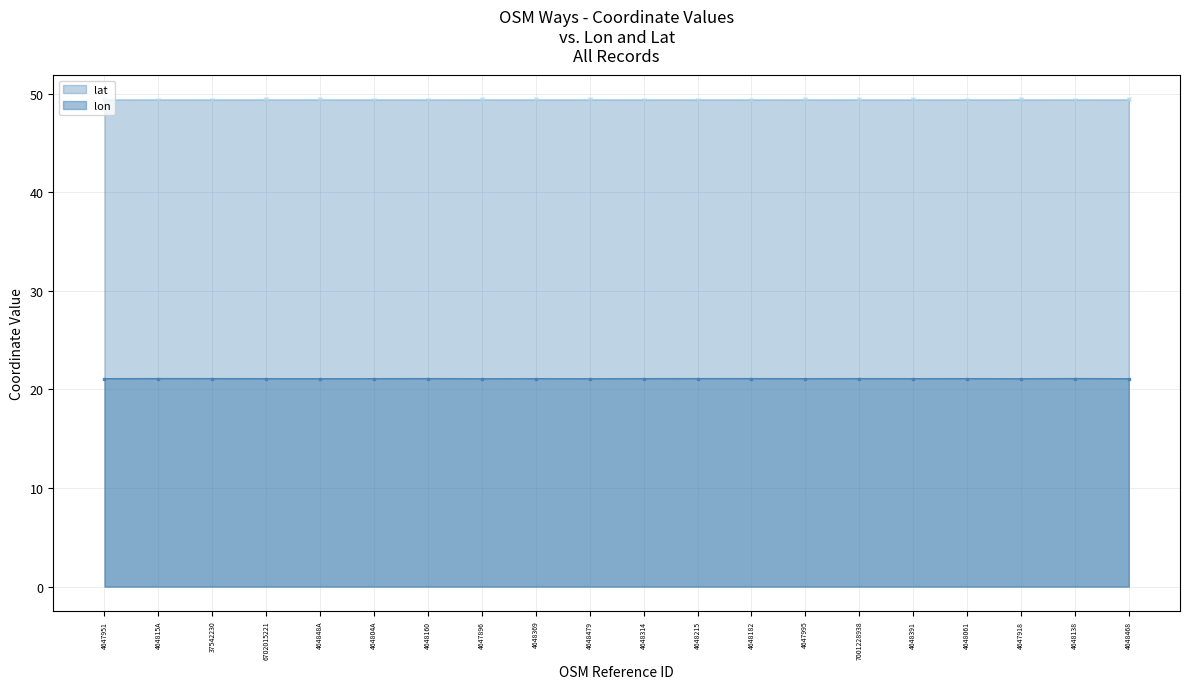

Reading left to right, what are all the values shown in this chart?

lat: 49.4	49.4	49.4	49.4	49.4	49.4	49.4	49.4	49.4	49.4	49.4	49.4	49.4	49.4	49.4	49.4	49.4	49.4	49.4	49.4
lon: 21.1	21.1	21.1	21.1	21.1	21.1	21.1	21.1	21.1	21.1	21.1	21.1	21.1	21.1	21.1	21.1	21.1	21.1	21.1	21.1